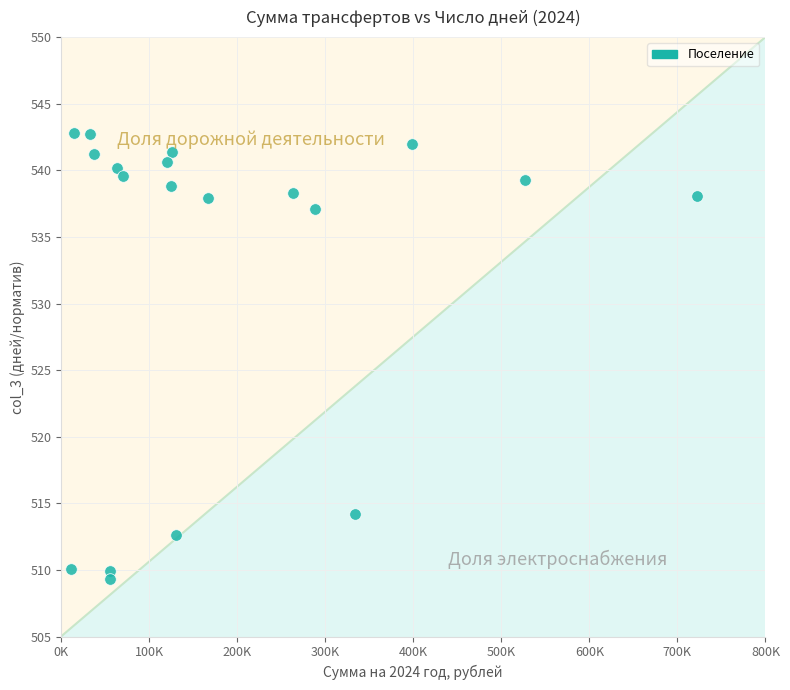

What Y value in the scatter plot is closest to 526?

537.1